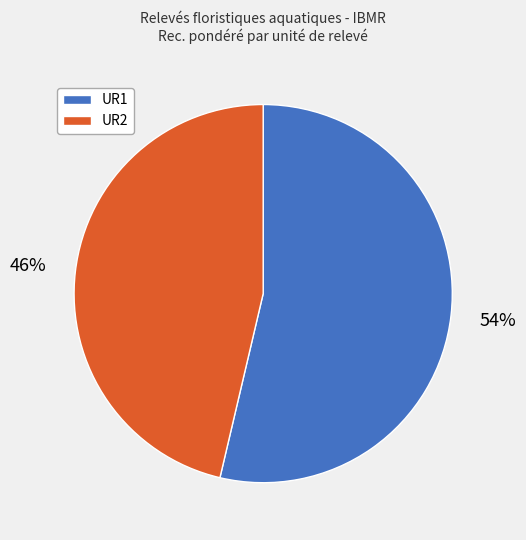

Does UR2 represent more than half of the total?

No